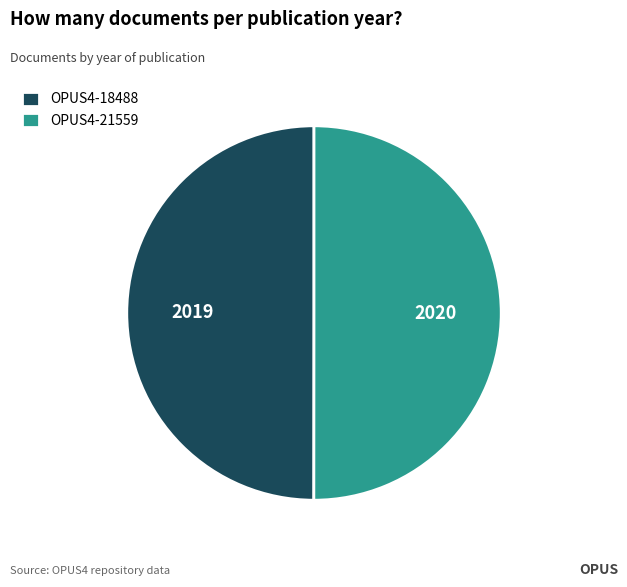

What is the ratio of the value at OPUS4-21559 to the value at OPUS4-18488?

1.0